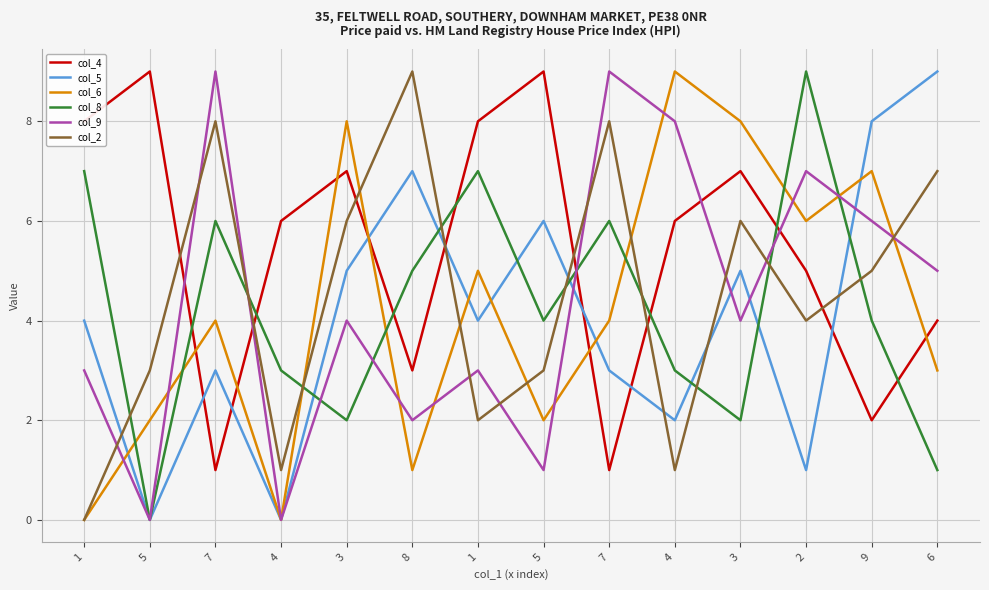

What are all the series names shown in the legend?

col_4, col_5, col_6, col_8, col_9, col_2